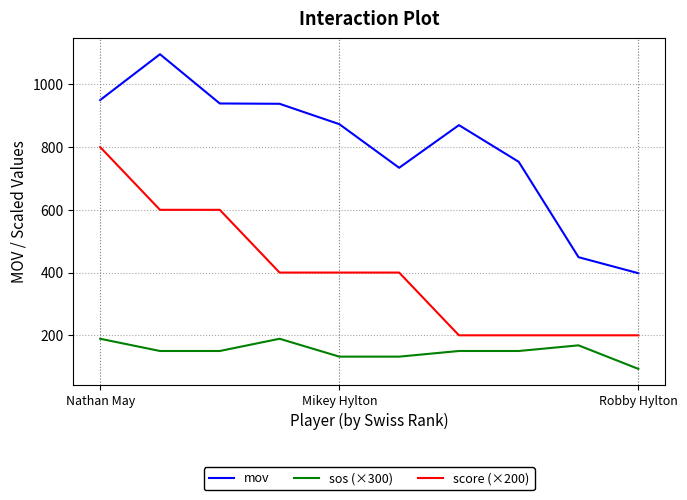

True or false: sos (×300) and mov cross at least once.

False